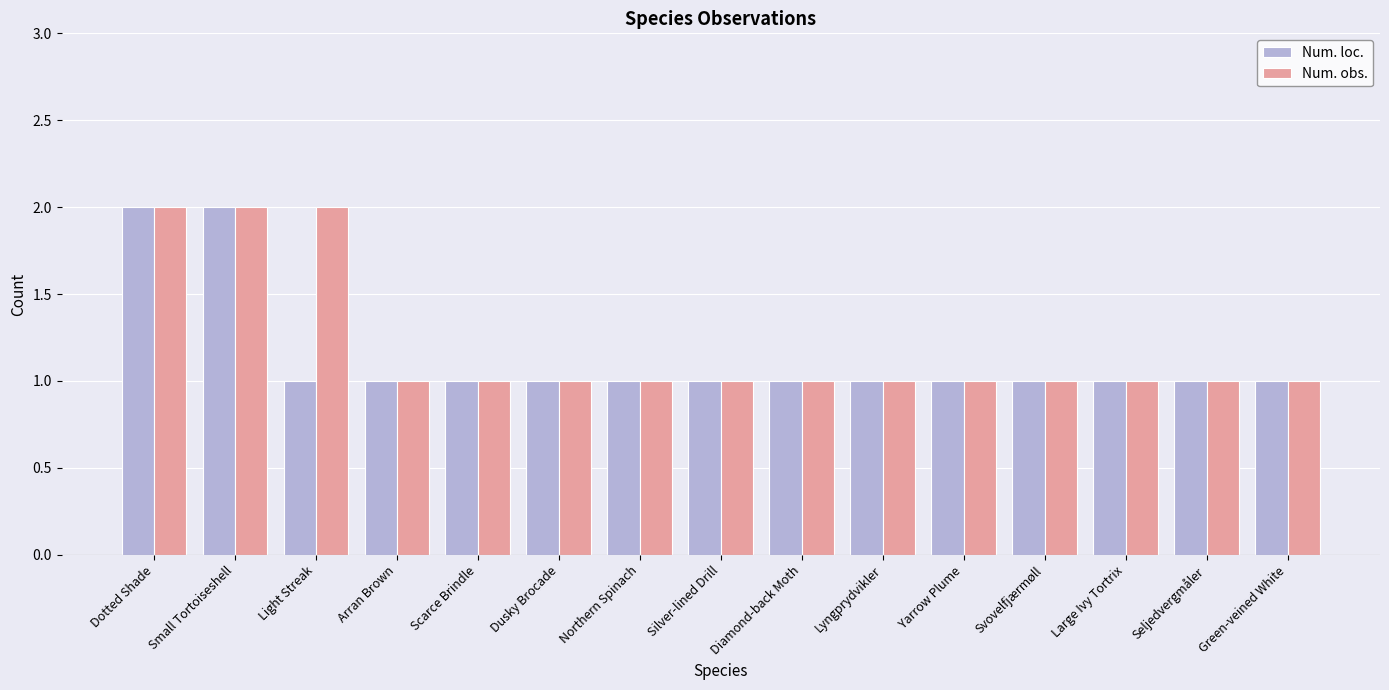

How many bars are there in total?

30